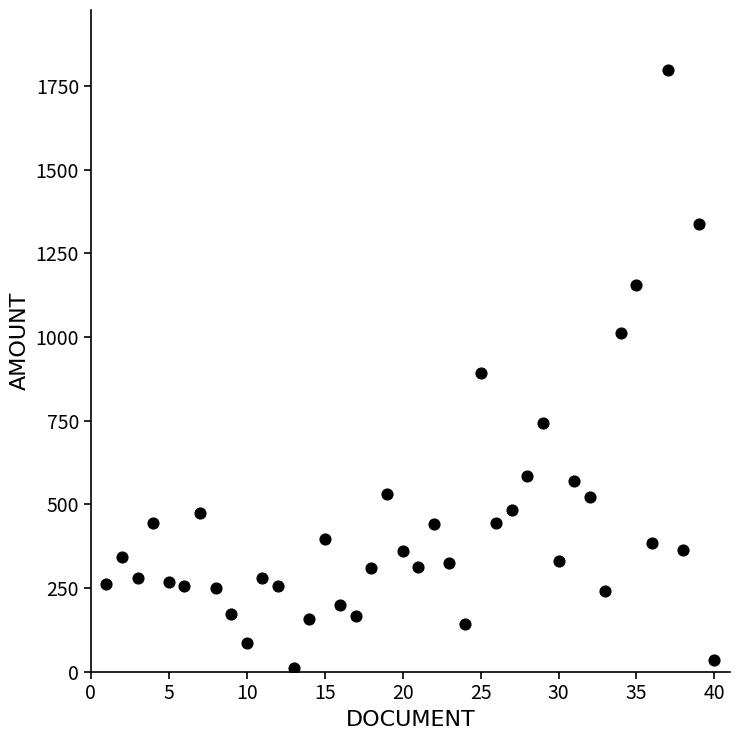

What is the range of X values (max minus min)?

39.0